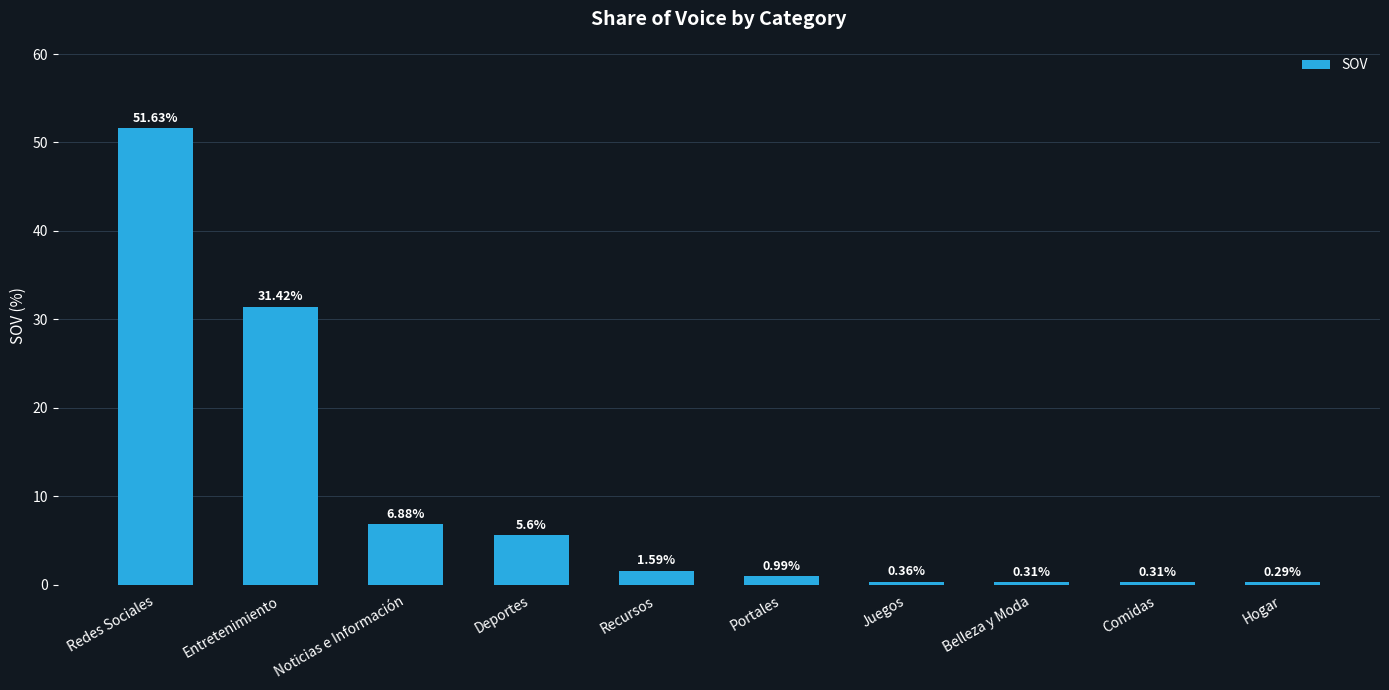

The chart shows a value of 6.9 at Noticias e Información. True or false?

True